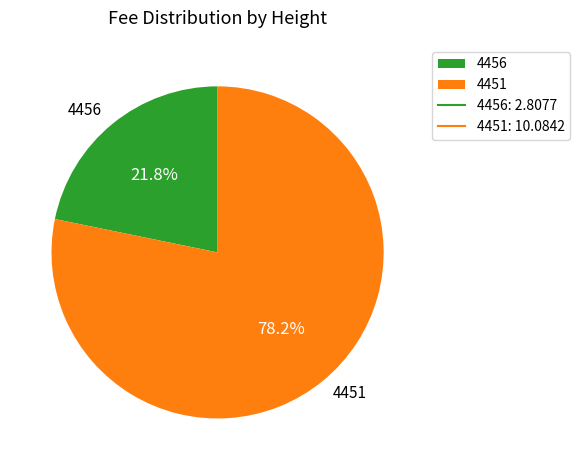

To the nearest percent, what is the difference between the largest and smallest slice percentages?

56%